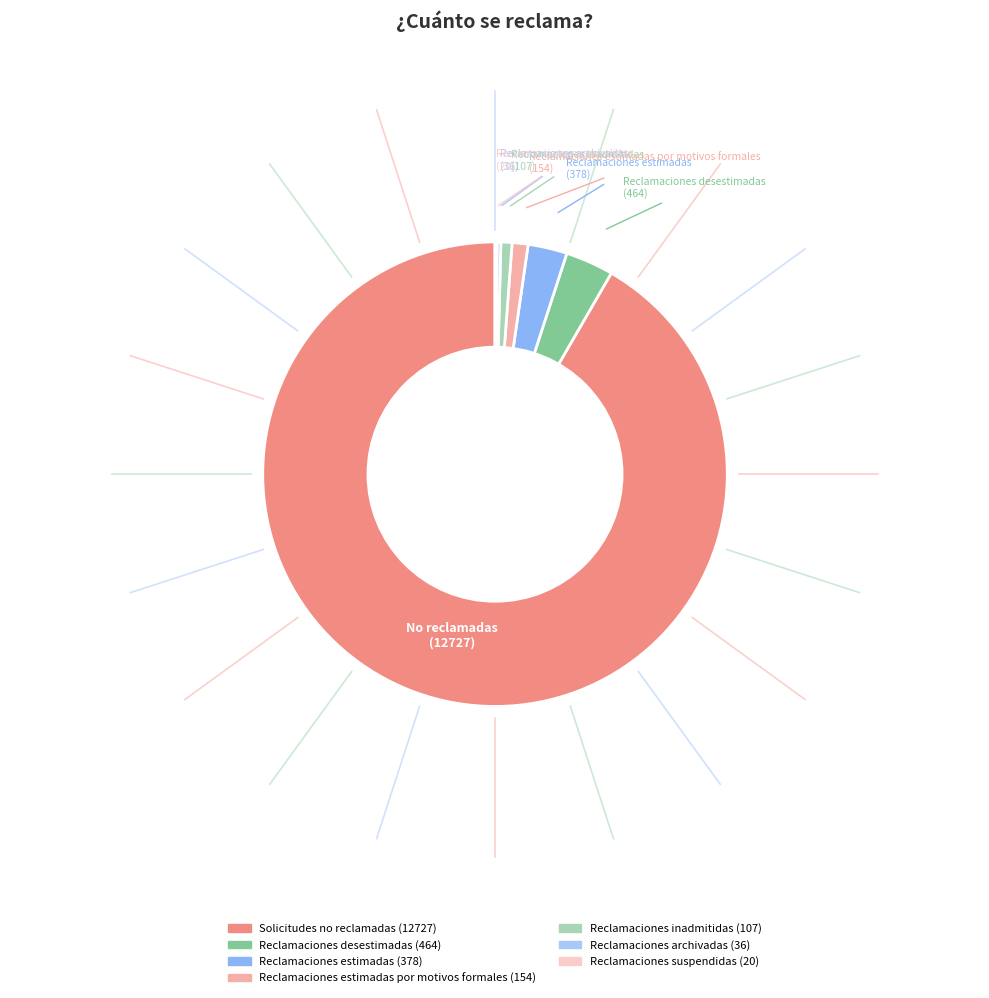

Rank the categories by value from highest to lowest.

Solicitudes no reclamadas, Reclamaciones desestimadas, Reclamaciones estimadas, Reclamaciones estimadas por motivos formales, Reclamaciones inadmitidas, Reclamaciones archivadas, Reclamaciones suspendidas